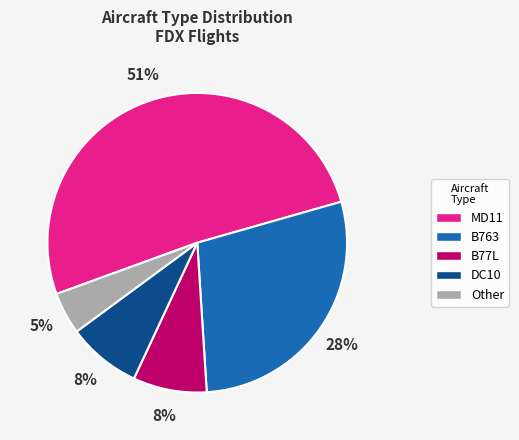

What is the largest slice in the pie chart?

MD11